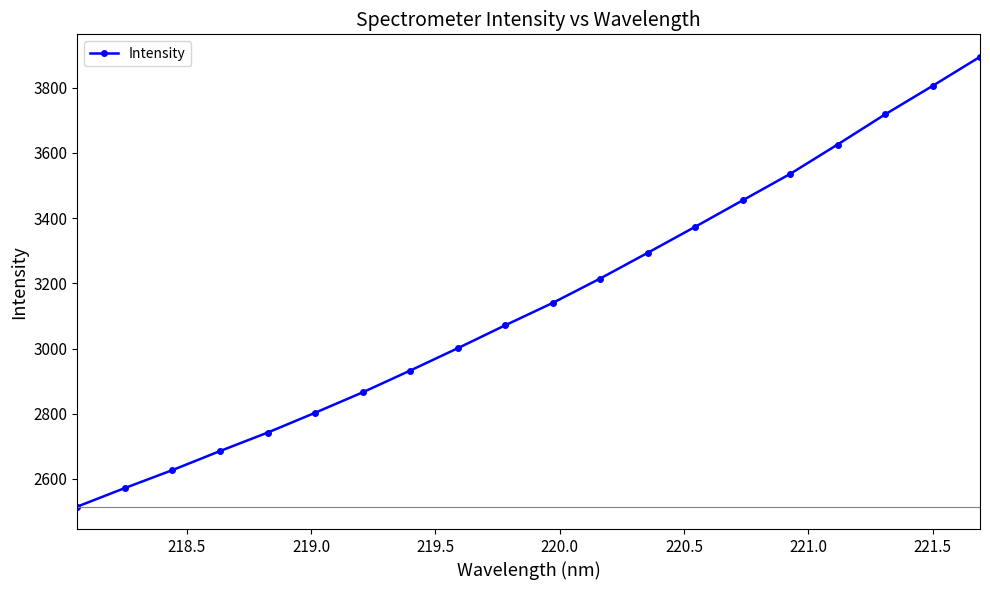

True or false: the data has more than 1 interior local peaks.

False